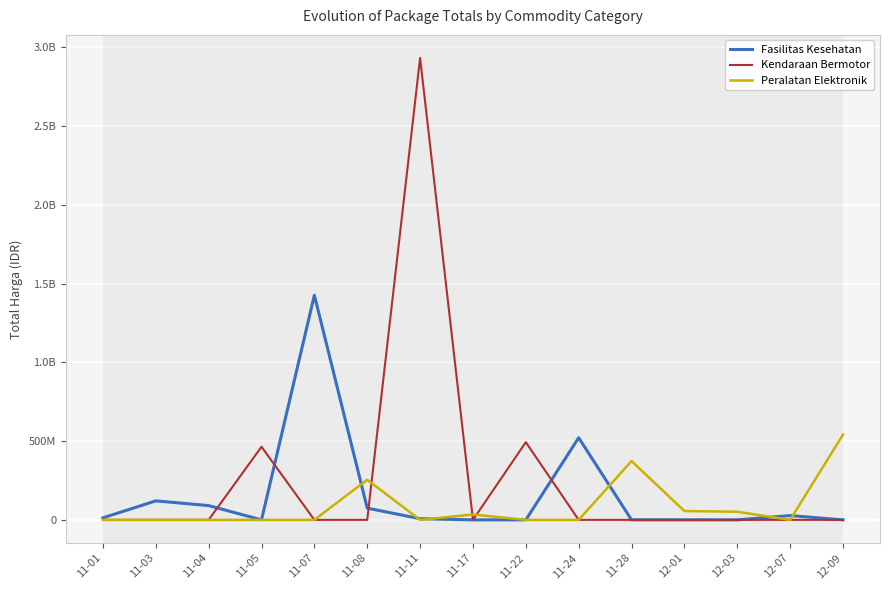

At which category is the sum across all series the highest?

11-11